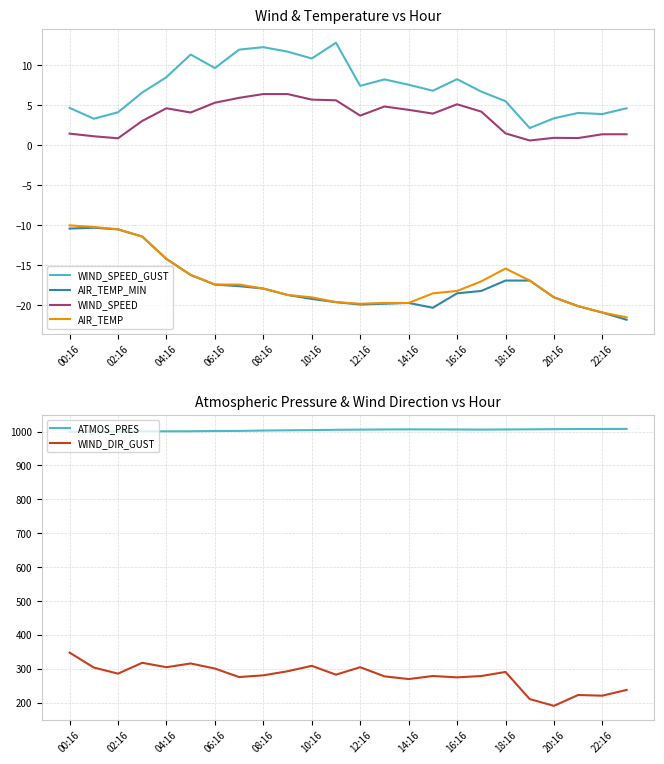

True or false: AIR_TEMP and WIND_SPEED_GUST cross at least once.

False